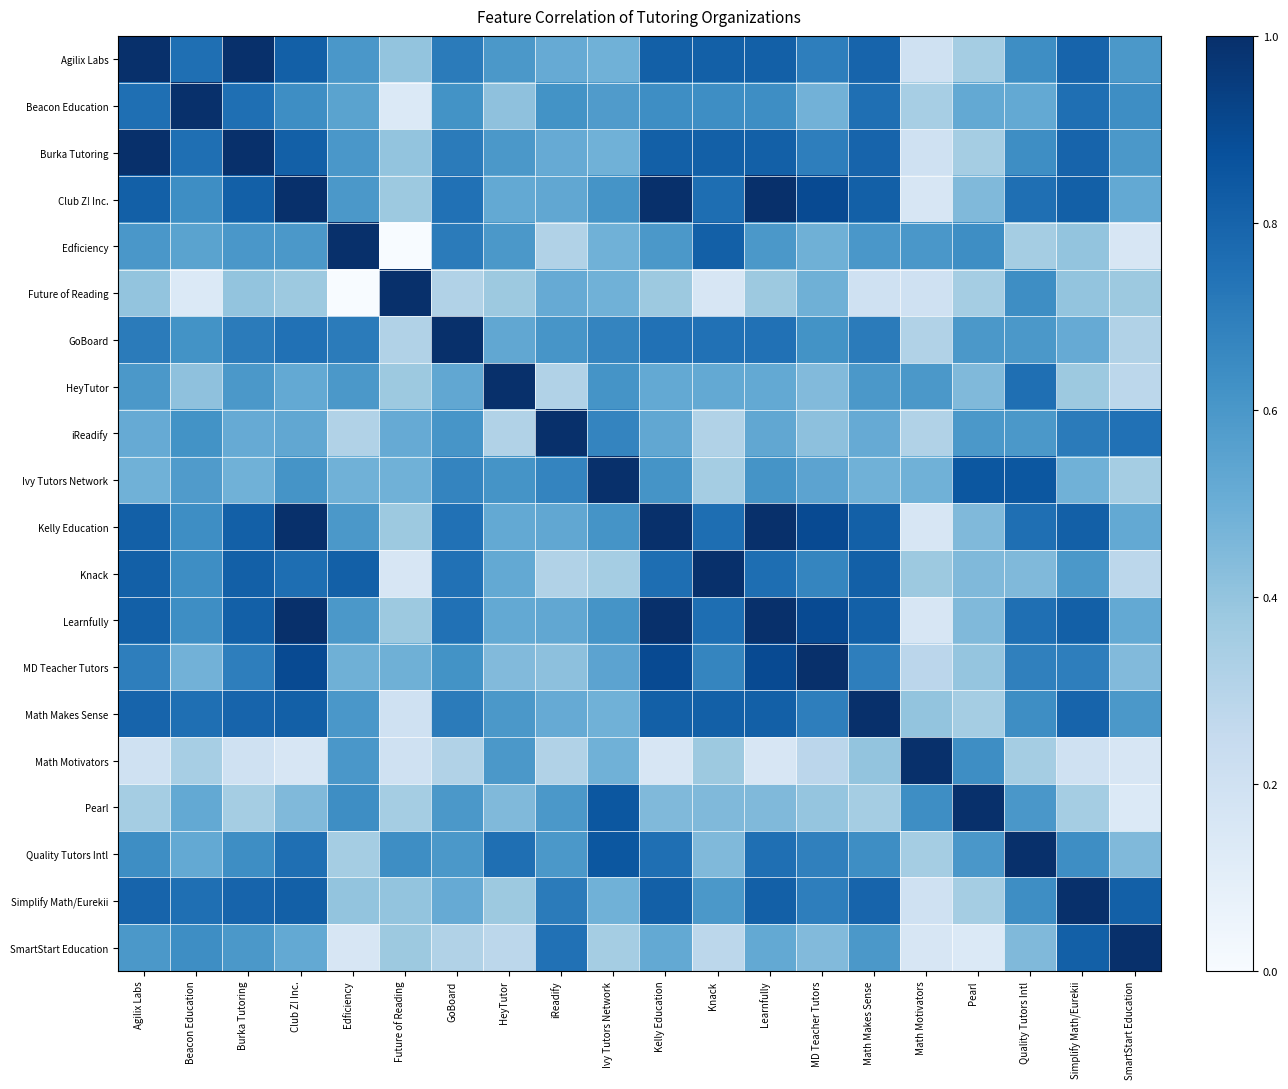

Reading right to left, what are all the values shown in this chart?

Agilix Labs: SmartStart Education=0.6	Simplify Math/Eurekii=0.8	Quality Tutors Intl=0.6	Pearl=0.4	Math Motivators=0.2	Math Makes Sense=0.8	MD Teacher Tutors=0.7	Learnfully=0.8	Knack=0.8	Kelly Education=0.8	Ivy Tutors Network=0.5	iReadify=0.5	HeyTutor=0.6	GoBoard=0.7	Future of Reading=0.4	Edficiency=0.6	Club Z! Inc.=0.8	Burka Tutoring=1.0	Beacon Education=0.8	Agilix Labs=1.0
Beacon Education: SmartStart Education=0.6	Simplify Math/Eurekii=0.8	Quality Tutors Intl=0.5	Pearl=0.5	Math Motivators=0.3	Math Makes Sense=0.8	MD Teacher Tutors=0.5	Learnfully=0.6	Knack=0.6	Kelly Education=0.6	Ivy Tutors Network=0.6	iReadify=0.6	HeyTutor=0.4	GoBoard=0.6	Future of Reading=0.1	Edficiency=0.6	Club Z! Inc.=0.6	Burka Tutoring=0.8	Beacon Education=1.0	Agilix Labs=0.8
Burka Tutoring: SmartStart Education=0.6	Simplify Math/Eurekii=0.8	Quality Tutors Intl=0.6	Pearl=0.4	Math Motivators=0.2	Math Makes Sense=0.8	MD Teacher Tutors=0.7	Learnfully=0.8	Knack=0.8	Kelly Education=0.8	Ivy Tutors Network=0.5	iReadify=0.5	HeyTutor=0.6	GoBoard=0.7	Future of Reading=0.4	Edficiency=0.6	Club Z! Inc.=0.8	Burka Tutoring=1.0	Beacon Education=0.8	Agilix Labs=1.0
Club Z! Inc.: SmartStart Education=0.5	Simplify Math/Eurekii=0.8	Quality Tutors Intl=0.8	Pearl=0.4	Math Motivators=0.2	Math Makes Sense=0.8	MD Teacher Tutors=0.9	Learnfully=1.0	Knack=0.8	Kelly Education=1.0	Ivy Tutors Network=0.6	iReadify=0.5	HeyTutor=0.5	GoBoard=0.7	Future of Reading=0.4	Edficiency=0.6	Club Z! Inc.=1.0	Burka Tutoring=0.8	Beacon Education=0.6	Agilix Labs=0.8
Edficiency: SmartStart Education=0.2	Simplify Math/Eurekii=0.4	Quality Tutors Intl=0.4	Pearl=0.6	Math Motivators=0.6	Math Makes Sense=0.6	MD Teacher Tutors=0.5	Learnfully=0.6	Knack=0.8	Kelly Education=0.6	Ivy Tutors Network=0.5	iReadify=0.3	HeyTutor=0.6	GoBoard=0.7	Future of Reading=0.0	Edficiency=1.0	Club Z! Inc.=0.6	Burka Tutoring=0.6	Beacon Education=0.6	Agilix Labs=0.6
Future of Reading: SmartStart Education=0.4	Simplify Math/Eurekii=0.4	Quality Tutors Intl=0.6	Pearl=0.4	Math Motivators=0.2	Math Makes Sense=0.2	MD Teacher Tutors=0.5	Learnfully=0.4	Knack=0.2	Kelly Education=0.4	Ivy Tutors Network=0.5	iReadify=0.5	HeyTutor=0.4	GoBoard=0.3	Future of Reading=1.0	Edficiency=0.0	Club Z! Inc.=0.4	Burka Tutoring=0.4	Beacon Education=0.1	Agilix Labs=0.4
GoBoard: SmartStart Education=0.3	Simplify Math/Eurekii=0.5	Quality Tutors Intl=0.6	Pearl=0.6	Math Motivators=0.3	Math Makes Sense=0.7	MD Teacher Tutors=0.6	Learnfully=0.7	Knack=0.7	Kelly Education=0.7	Ivy Tutors Network=0.7	iReadify=0.6	HeyTutor=0.5	GoBoard=1.0	Future of Reading=0.3	Edficiency=0.7	Club Z! Inc.=0.7	Burka Tutoring=0.7	Beacon Education=0.6	Agilix Labs=0.7
HeyTutor: SmartStart Education=0.3	Simplify Math/Eurekii=0.4	Quality Tutors Intl=0.8	Pearl=0.4	Math Motivators=0.6	Math Makes Sense=0.6	MD Teacher Tutors=0.4	Learnfully=0.5	Knack=0.5	Kelly Education=0.5	Ivy Tutors Network=0.6	iReadify=0.3	HeyTutor=1.0	GoBoard=0.5	Future of Reading=0.4	Edficiency=0.6	Club Z! Inc.=0.5	Burka Tutoring=0.6	Beacon Education=0.4	Agilix Labs=0.6
iReadify: SmartStart Education=0.7	Simplify Math/Eurekii=0.7	Quality Tutors Intl=0.6	Pearl=0.6	Math Motivators=0.3	Math Makes Sense=0.5	MD Teacher Tutors=0.4	Learnfully=0.5	Knack=0.3	Kelly Education=0.5	Ivy Tutors Network=0.7	iReadify=1.0	HeyTutor=0.3	GoBoard=0.6	Future of Reading=0.5	Edficiency=0.3	Club Z! Inc.=0.5	Burka Tutoring=0.5	Beacon Education=0.6	Agilix Labs=0.5
Ivy Tutors Network: SmartStart Education=0.4	Simplify Math/Eurekii=0.5	Quality Tutors Intl=0.9	Pearl=0.9	Math Motivators=0.5	Math Makes Sense=0.5	MD Teacher Tutors=0.5	Learnfully=0.6	Knack=0.4	Kelly Education=0.6	Ivy Tutors Network=1.0	iReadify=0.7	HeyTutor=0.6	GoBoard=0.7	Future of Reading=0.5	Edficiency=0.5	Club Z! Inc.=0.6	Burka Tutoring=0.5	Beacon Education=0.6	Agilix Labs=0.5
Kelly Education: SmartStart Education=0.5	Simplify Math/Eurekii=0.8	Quality Tutors Intl=0.8	Pearl=0.4	Math Motivators=0.2	Math Makes Sense=0.8	MD Teacher Tutors=0.9	Learnfully=1.0	Knack=0.8	Kelly Education=1.0	Ivy Tutors Network=0.6	iReadify=0.5	HeyTutor=0.5	GoBoard=0.7	Future of Reading=0.4	Edficiency=0.6	Club Z! Inc.=1.0	Burka Tutoring=0.8	Beacon Education=0.6	Agilix Labs=0.8
Knack: SmartStart Education=0.3	Simplify Math/Eurekii=0.6	Quality Tutors Intl=0.4	Pearl=0.4	Math Motivators=0.4	Math Makes Sense=0.8	MD Teacher Tutors=0.7	Learnfully=0.8	Knack=1.0	Kelly Education=0.8	Ivy Tutors Network=0.4	iReadify=0.3	HeyTutor=0.5	GoBoard=0.7	Future of Reading=0.2	Edficiency=0.8	Club Z! Inc.=0.8	Burka Tutoring=0.8	Beacon Education=0.6	Agilix Labs=0.8
Learnfully: SmartStart Education=0.5	Simplify Math/Eurekii=0.8	Quality Tutors Intl=0.8	Pearl=0.4	Math Motivators=0.2	Math Makes Sense=0.8	MD Teacher Tutors=0.9	Learnfully=1.0	Knack=0.8	Kelly Education=1.0	Ivy Tutors Network=0.6	iReadify=0.5	HeyTutor=0.5	GoBoard=0.7	Future of Reading=0.4	Edficiency=0.6	Club Z! Inc.=1.0	Burka Tutoring=0.8	Beacon Education=0.6	Agilix Labs=0.8
MD Teacher Tutors: SmartStart Education=0.4	Simplify Math/Eurekii=0.7	Quality Tutors Intl=0.7	Pearl=0.4	Math Motivators=0.3	Math Makes Sense=0.7	MD Teacher Tutors=1.0	Learnfully=0.9	Knack=0.7	Kelly Education=0.9	Ivy Tutors Network=0.5	iReadify=0.4	HeyTutor=0.4	GoBoard=0.6	Future of Reading=0.5	Edficiency=0.5	Club Z! Inc.=0.9	Burka Tutoring=0.7	Beacon Education=0.5	Agilix Labs=0.7
Math Makes Sense: SmartStart Education=0.6	Simplify Math/Eurekii=0.8	Quality Tutors Intl=0.6	Pearl=0.4	Math Motivators=0.4	Math Makes Sense=1.0	MD Teacher Tutors=0.7	Learnfully=0.8	Knack=0.8	Kelly Education=0.8	Ivy Tutors Network=0.5	iReadify=0.5	HeyTutor=0.6	GoBoard=0.7	Future of Reading=0.2	Edficiency=0.6	Club Z! Inc.=0.8	Burka Tutoring=0.8	Beacon Education=0.8	Agilix Labs=0.8
Math Motivators: SmartStart Education=0.2	Simplify Math/Eurekii=0.2	Quality Tutors Intl=0.4	Pearl=0.6	Math Motivators=1.0	Math Makes Sense=0.4	MD Teacher Tutors=0.3	Learnfully=0.2	Knack=0.4	Kelly Education=0.2	Ivy Tutors Network=0.5	iReadify=0.3	HeyTutor=0.6	GoBoard=0.3	Future of Reading=0.2	Edficiency=0.6	Club Z! Inc.=0.2	Burka Tutoring=0.2	Beacon Education=0.3	Agilix Labs=0.2
Pearl: SmartStart Education=0.1	Simplify Math/Eurekii=0.4	Quality Tutors Intl=0.6	Pearl=1.0	Math Motivators=0.6	Math Makes Sense=0.4	MD Teacher Tutors=0.4	Learnfully=0.4	Knack=0.4	Kelly Education=0.4	Ivy Tutors Network=0.9	iReadify=0.6	HeyTutor=0.4	GoBoard=0.6	Future of Reading=0.4	Edficiency=0.6	Club Z! Inc.=0.4	Burka Tutoring=0.4	Beacon Education=0.5	Agilix Labs=0.4
Quality Tutors Intl: SmartStart Education=0.4	Simplify Math/Eurekii=0.6	Quality Tutors Intl=1.0	Pearl=0.6	Math Motivators=0.4	Math Makes Sense=0.6	MD Teacher Tutors=0.7	Learnfully=0.8	Knack=0.4	Kelly Education=0.8	Ivy Tutors Network=0.9	iReadify=0.6	HeyTutor=0.8	GoBoard=0.6	Future of Reading=0.6	Edficiency=0.4	Club Z! Inc.=0.8	Burka Tutoring=0.6	Beacon Education=0.5	Agilix Labs=0.6
Simplify Math/Eurekii: SmartStart Education=0.8	Simplify Math/Eurekii=1.0	Quality Tutors Intl=0.6	Pearl=0.4	Math Motivators=0.2	Math Makes Sense=0.8	MD Teacher Tutors=0.7	Learnfully=0.8	Knack=0.6	Kelly Education=0.8	Ivy Tutors Network=0.5	iReadify=0.7	HeyTutor=0.4	GoBoard=0.5	Future of Reading=0.4	Edficiency=0.4	Club Z! Inc.=0.8	Burka Tutoring=0.8	Beacon Education=0.8	Agilix Labs=0.8
SmartStart Education: SmartStart Education=1.0	Simplify Math/Eurekii=0.8	Quality Tutors Intl=0.4	Pearl=0.1	Math Motivators=0.2	Math Makes Sense=0.6	MD Teacher Tutors=0.4	Learnfully=0.5	Knack=0.3	Kelly Education=0.5	Ivy Tutors Network=0.4	iReadify=0.7	HeyTutor=0.3	GoBoard=0.3	Future of Reading=0.4	Edficiency=0.2	Club Z! Inc.=0.5	Burka Tutoring=0.6	Beacon Education=0.6	Agilix Labs=0.6